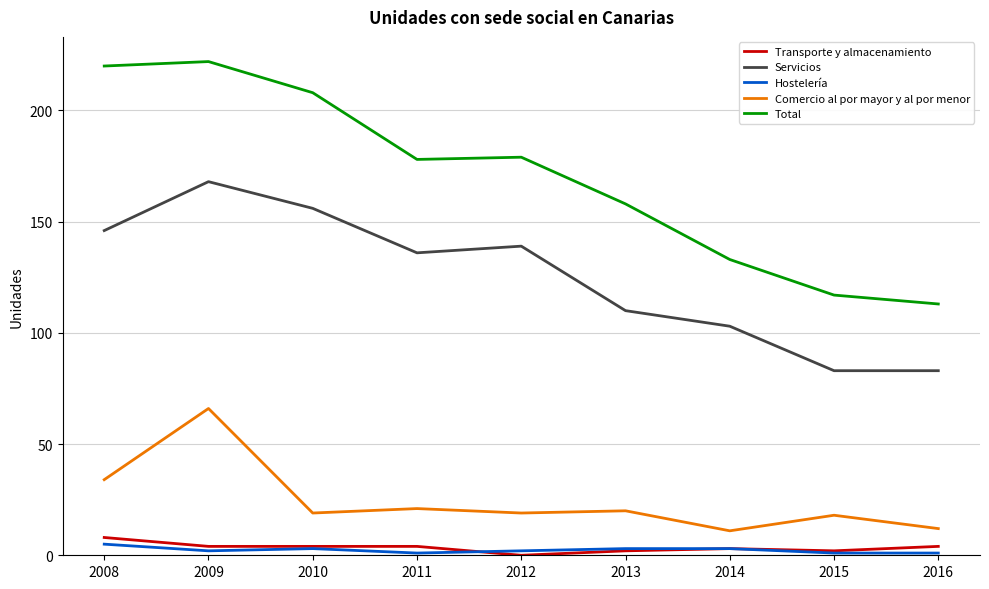

Does the chart have visible grid lines?

Yes